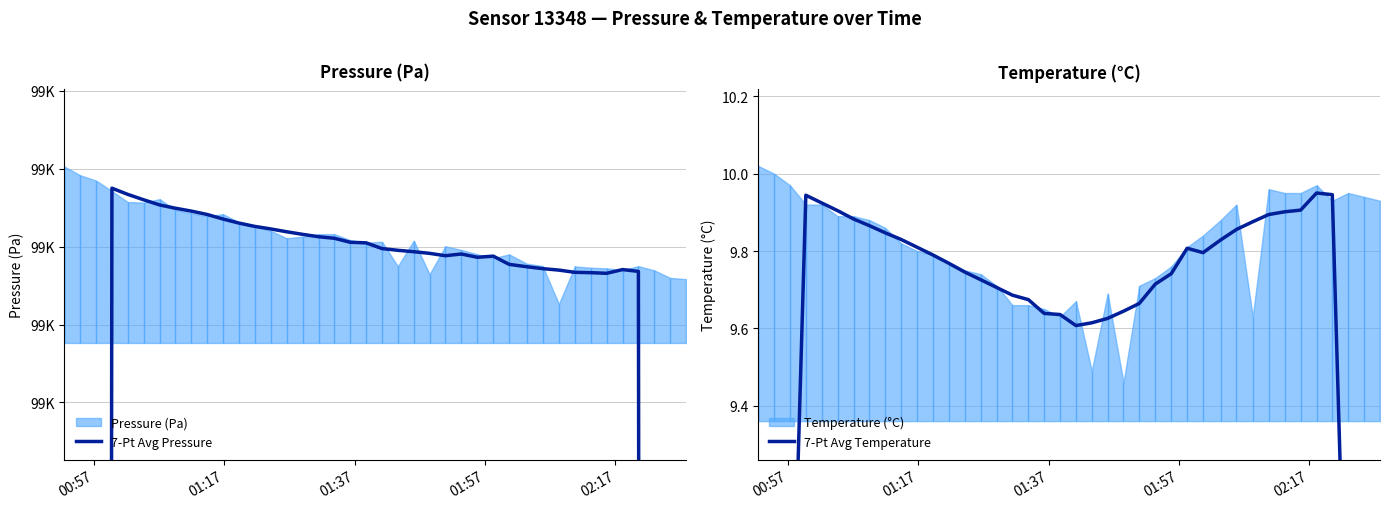

Where does the 7-Pt Avg Pressure series first go above 99493?

01:57